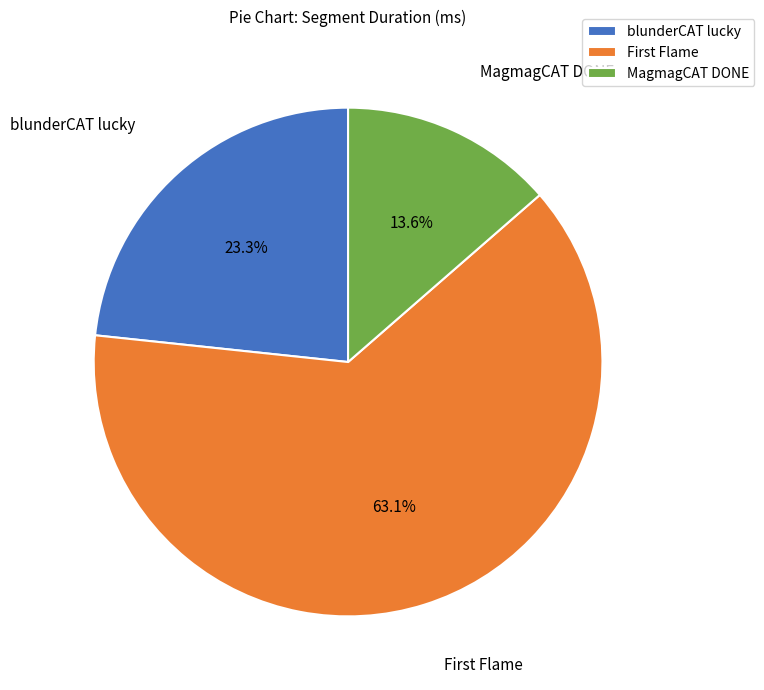

How many segments does this pie chart have?

3